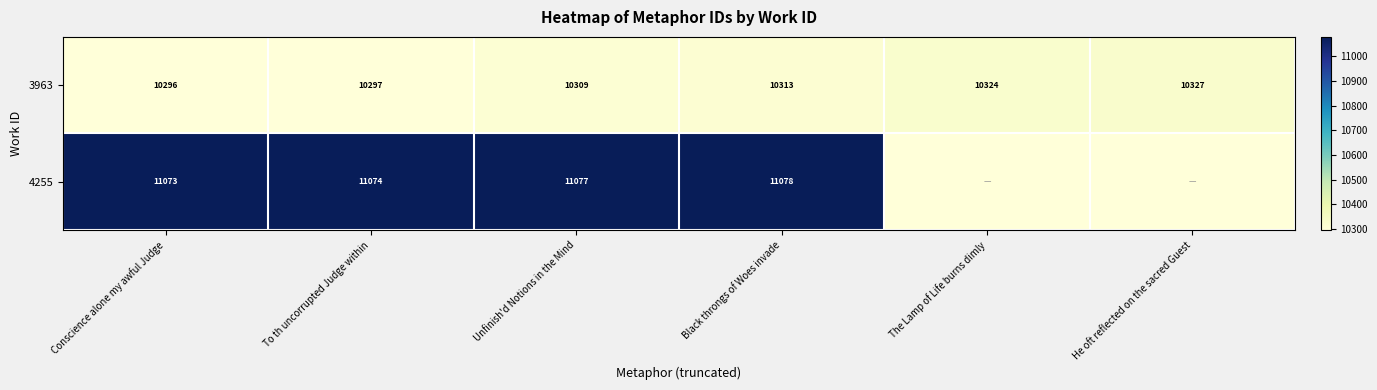

The 4255 series shows 19739 at Conscience alone my awful Judge. True or false?

False